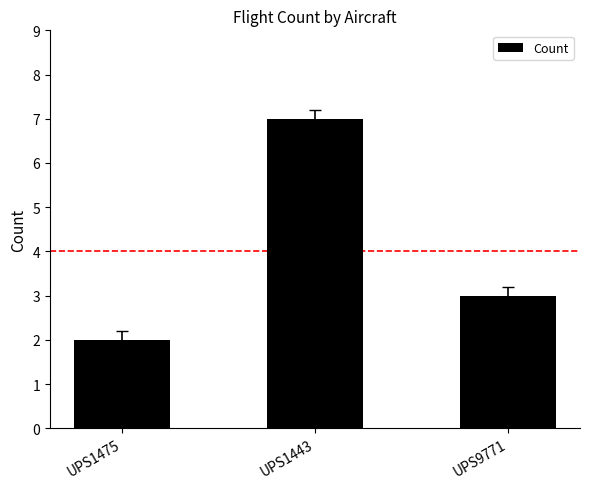

Rank the categories by value from highest to lowest.

UPS1443, UPS9771, UPS1475